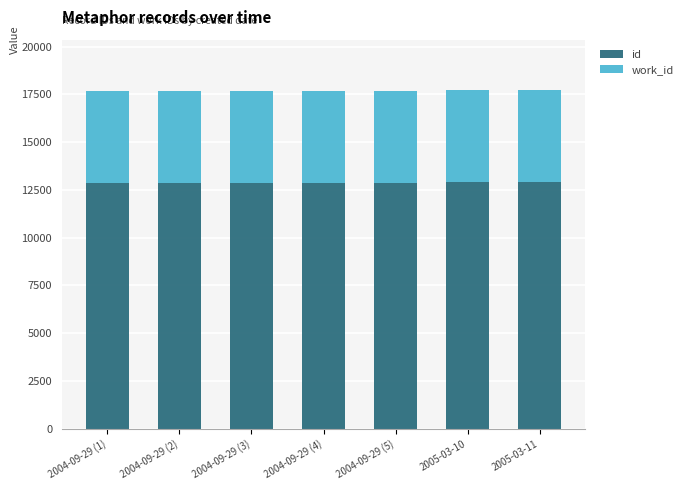

What is the maximum value for id?

12898